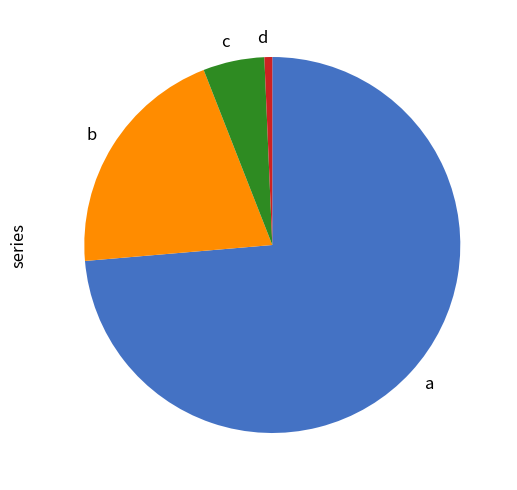

Is there any slice that represents more than half of the pie?

Yes